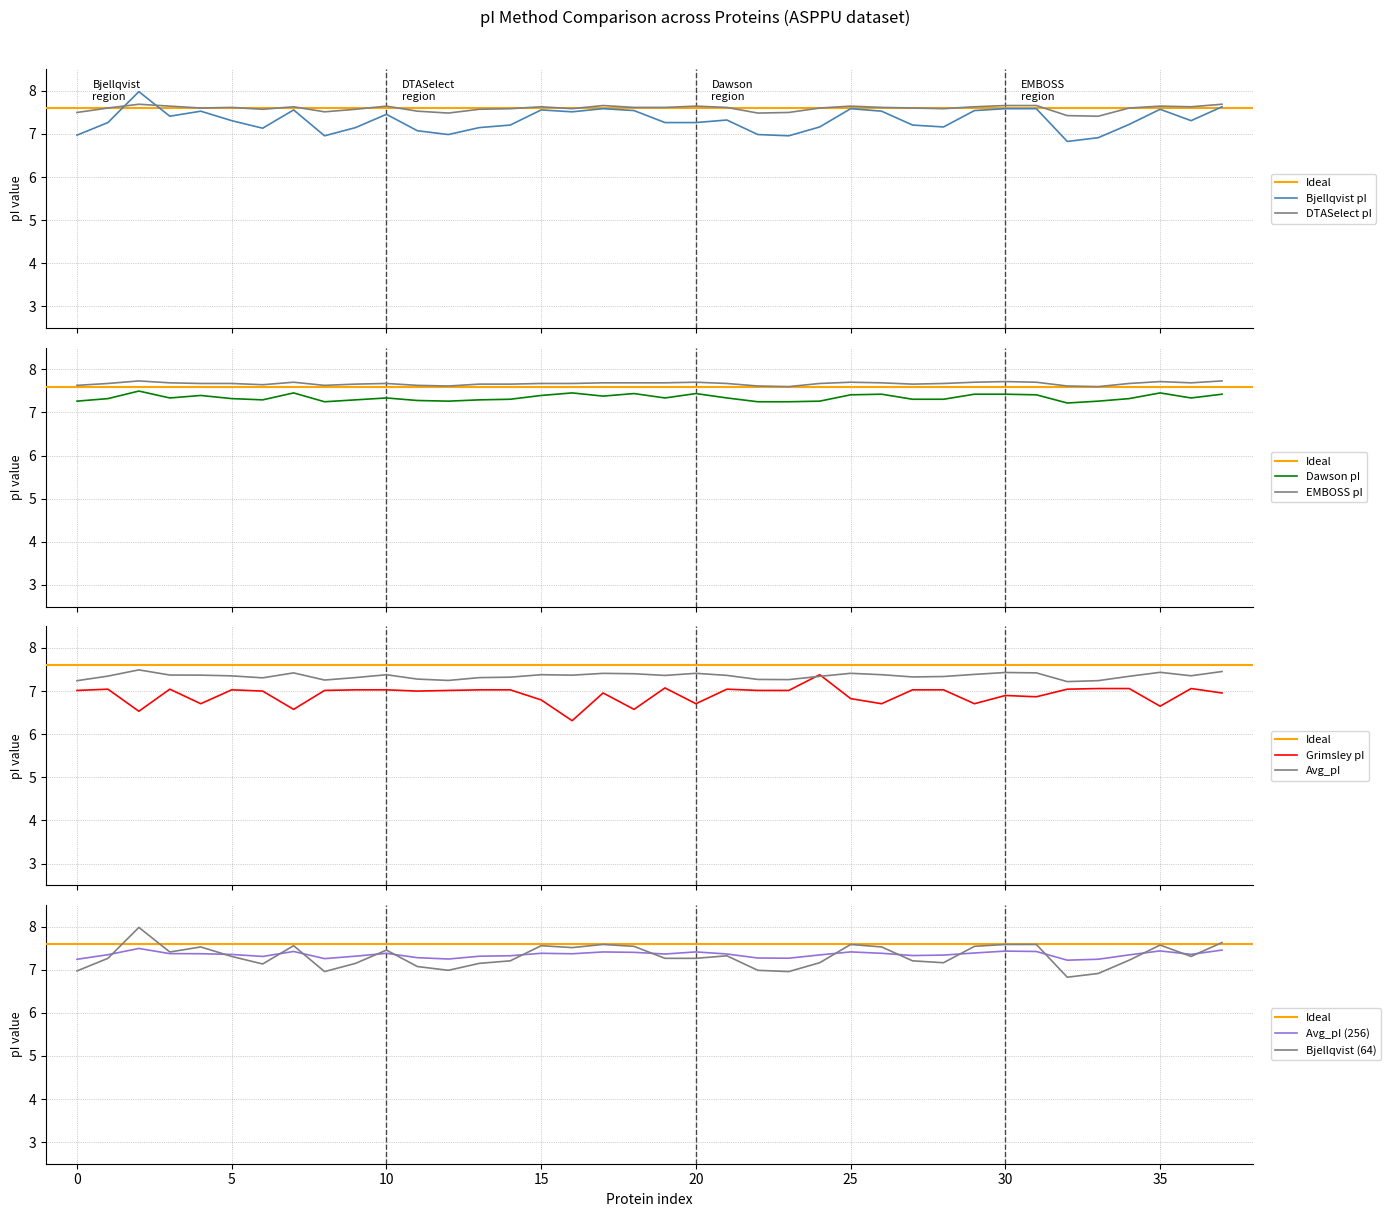

Which series has the widest spread of values?

Bjellqvist